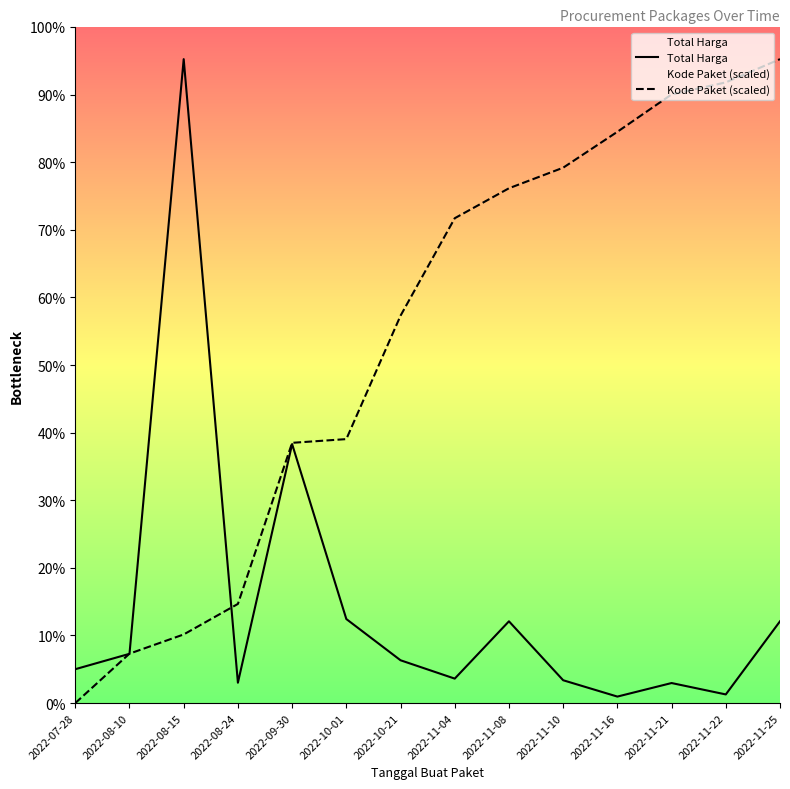

Is the value of Total Harga at 2022-10-01 greater than the value of Kode Paket (scaled) at 2022-09-30?

No